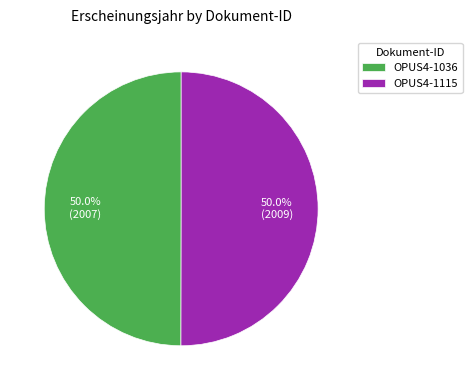

How many segments does this pie chart have?

2